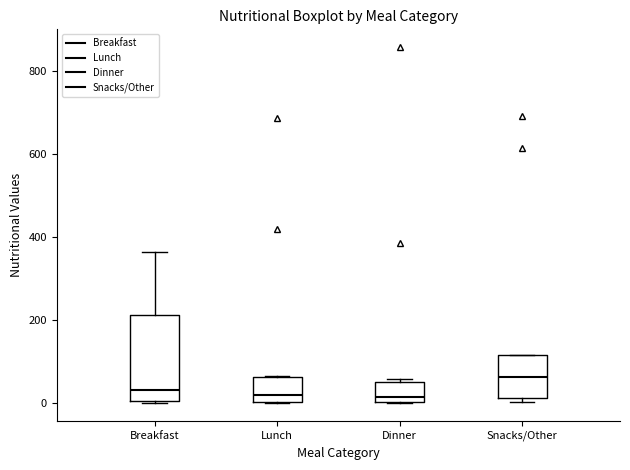

Where is the upper edge of the box for Snacks/Other on the y-axis? The values are not printed on the chart, so give them approximately, as read against the axis.

120